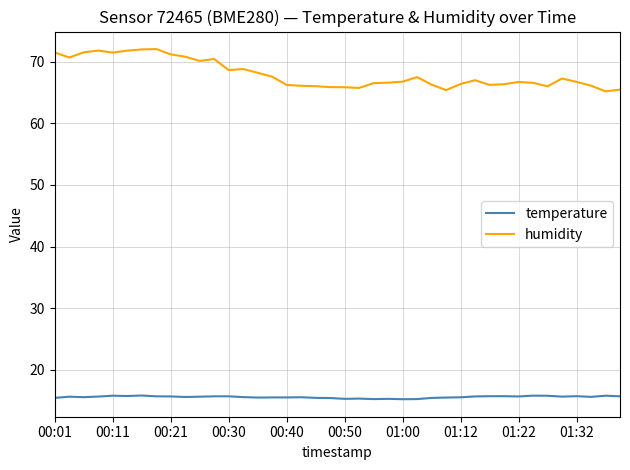

Is this an area chart (filled region under the line)?

No